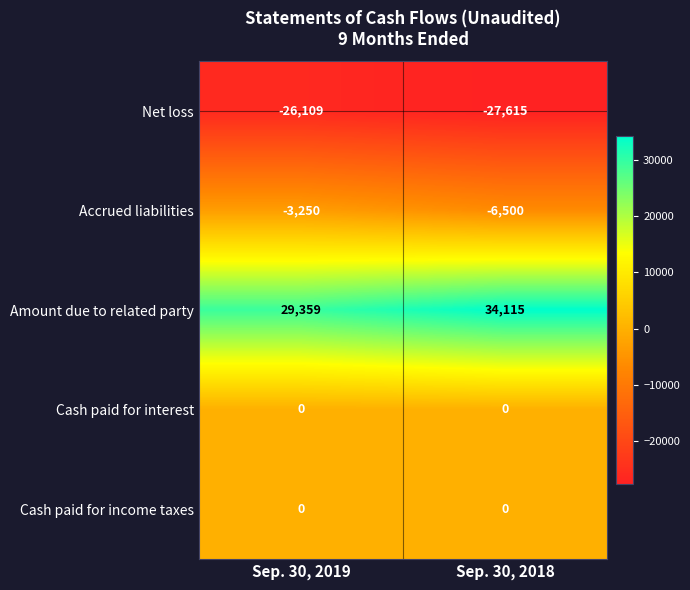

What is the spread (max minus min) of values at Sep. 30, 2019?

55468